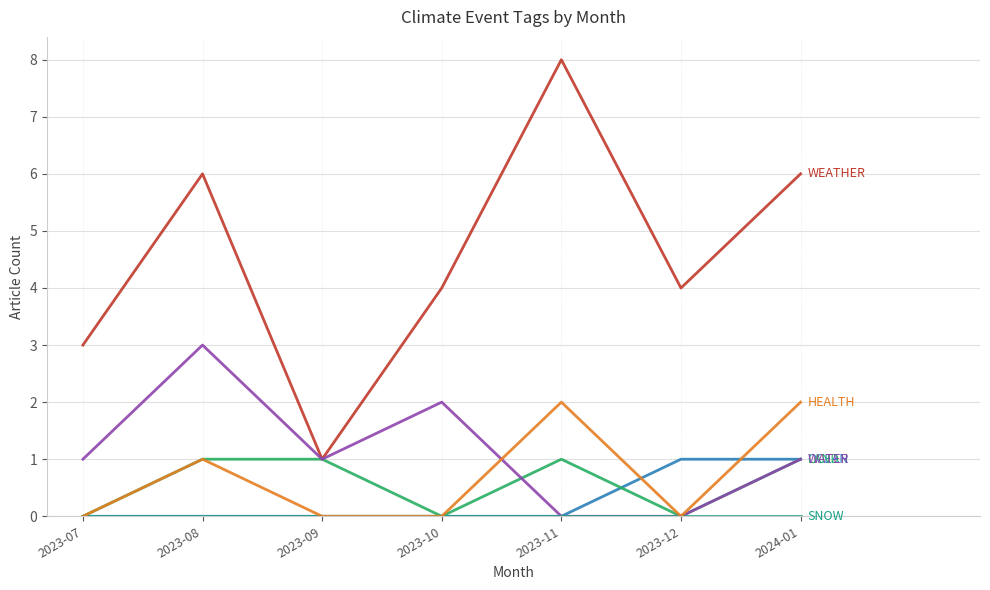

What is the difference between the highest and lowest values at 2023-11?

8